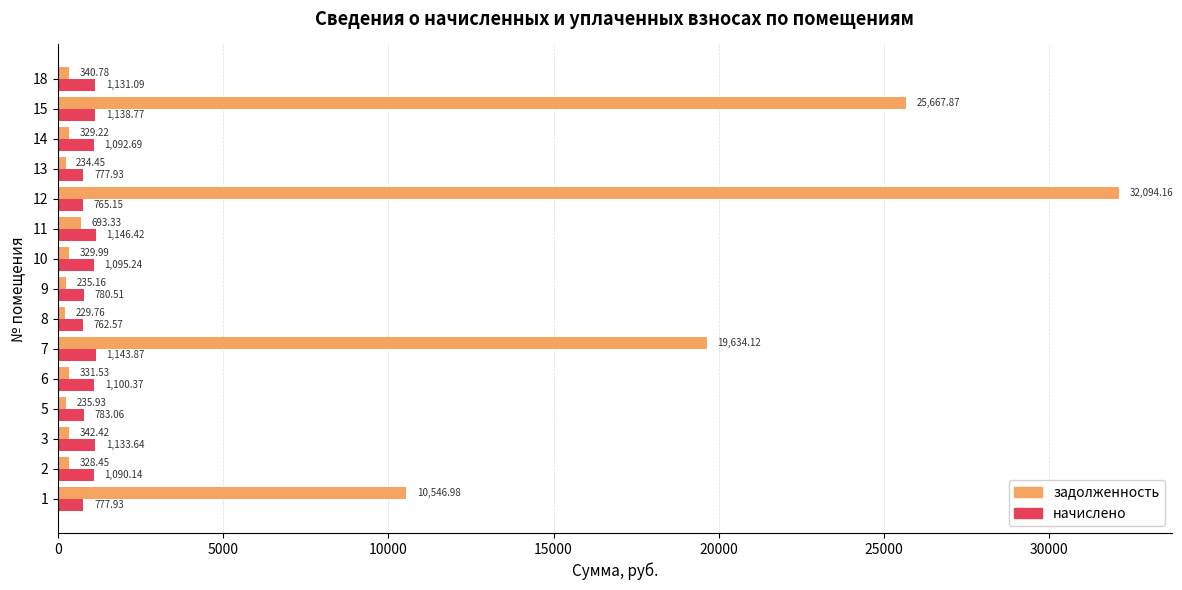

Which series has the largest total across all categories?

задолженность